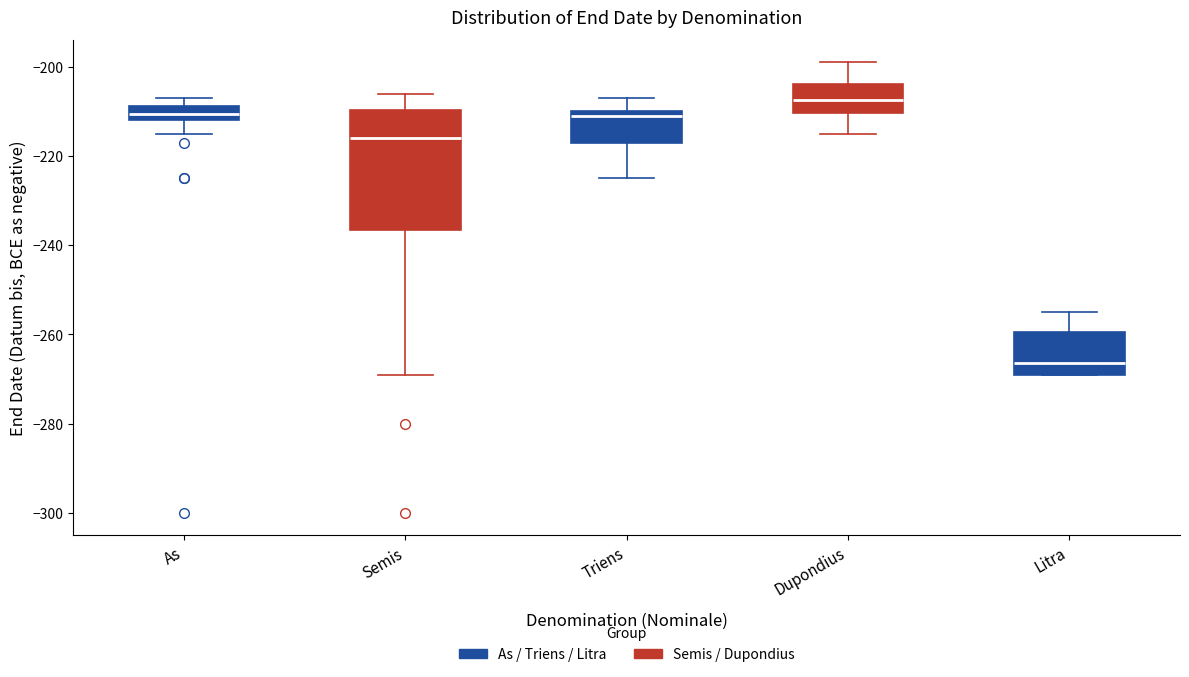

Which box is the tallest, from its lower edge to its upper edge?

Semis